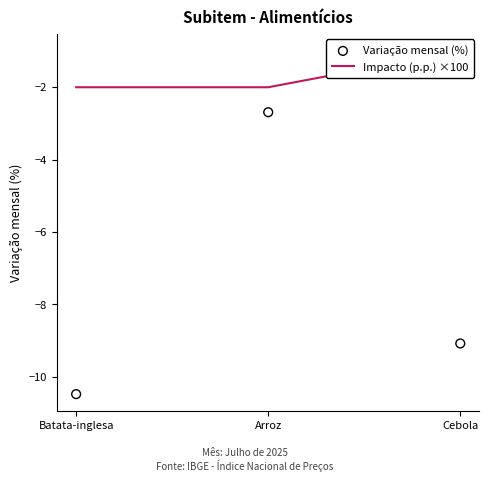

What is the total value across all series at Batata-inglesa?

-12.5